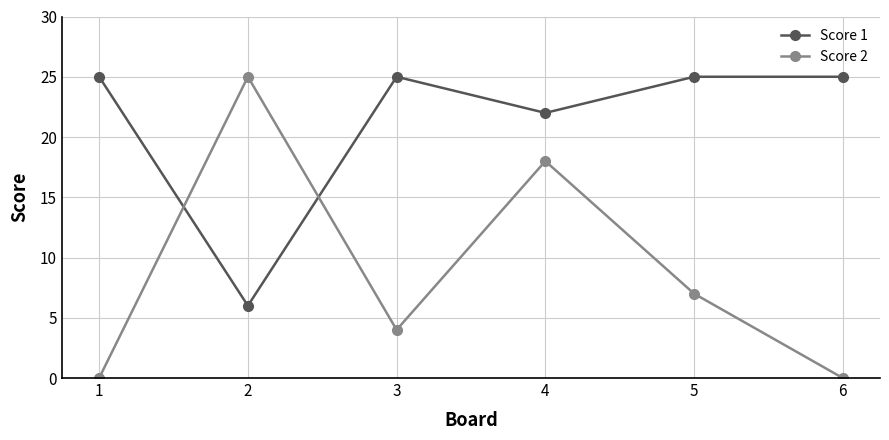

What is the minimum value for Score 1?

6